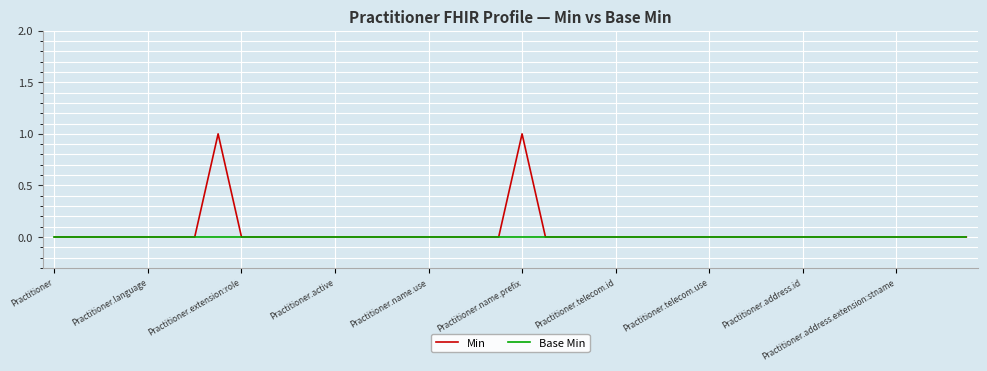

Which series has the widest spread of values?

Min